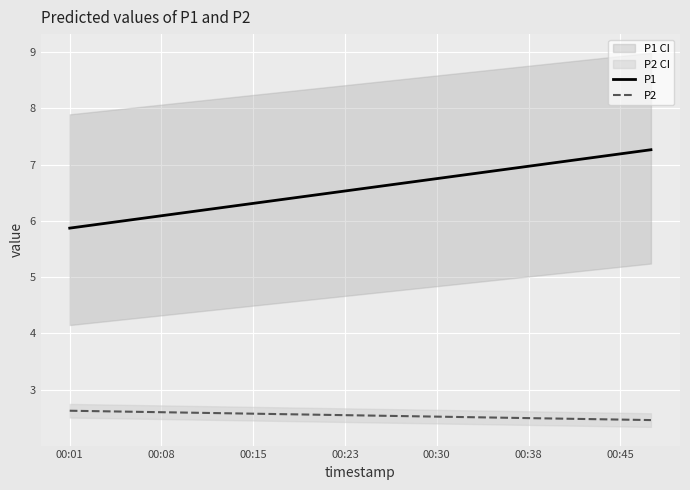

What is the value of the P2 point at the 3rd from the left?

2.6